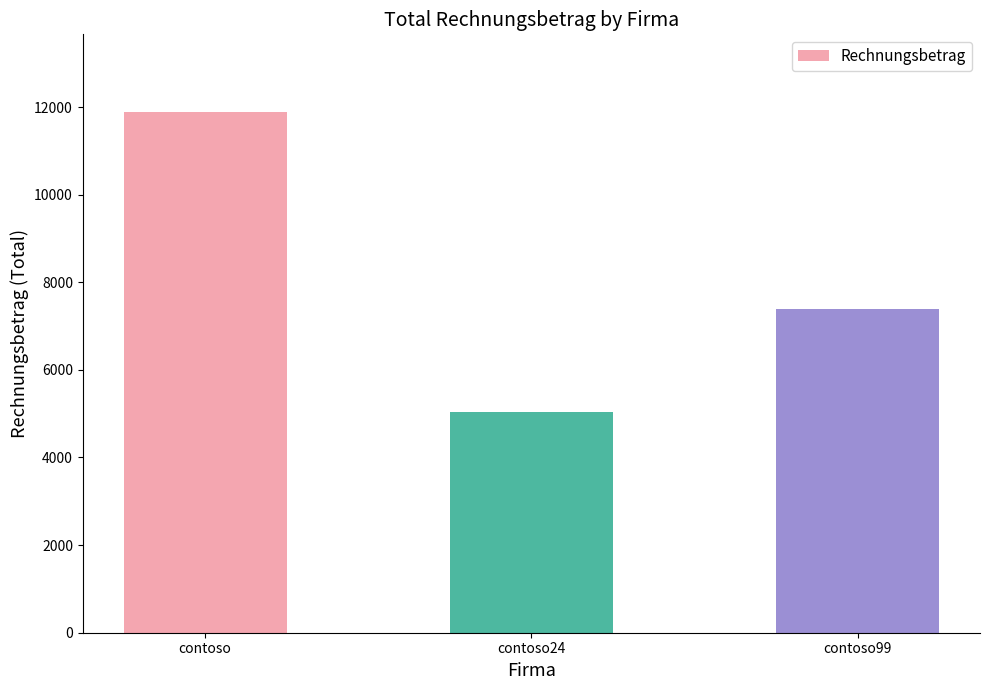

Rank the categories by value from lowest to highest.

contoso24, contoso99, contoso